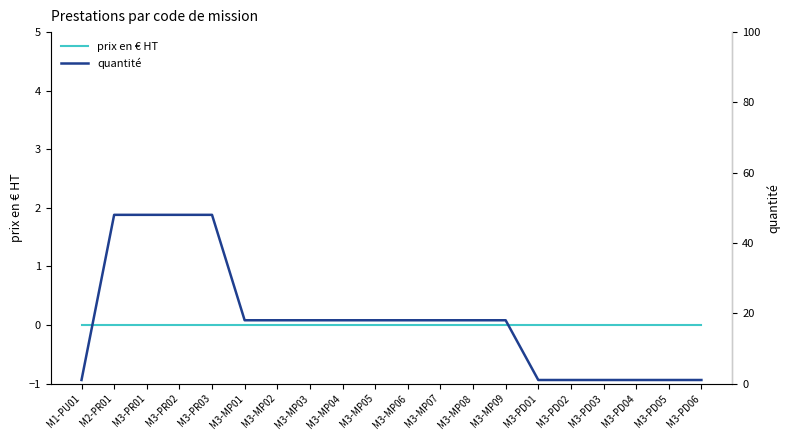

True or false: prix en € HT has a value of 0 at M3-PD06.

True